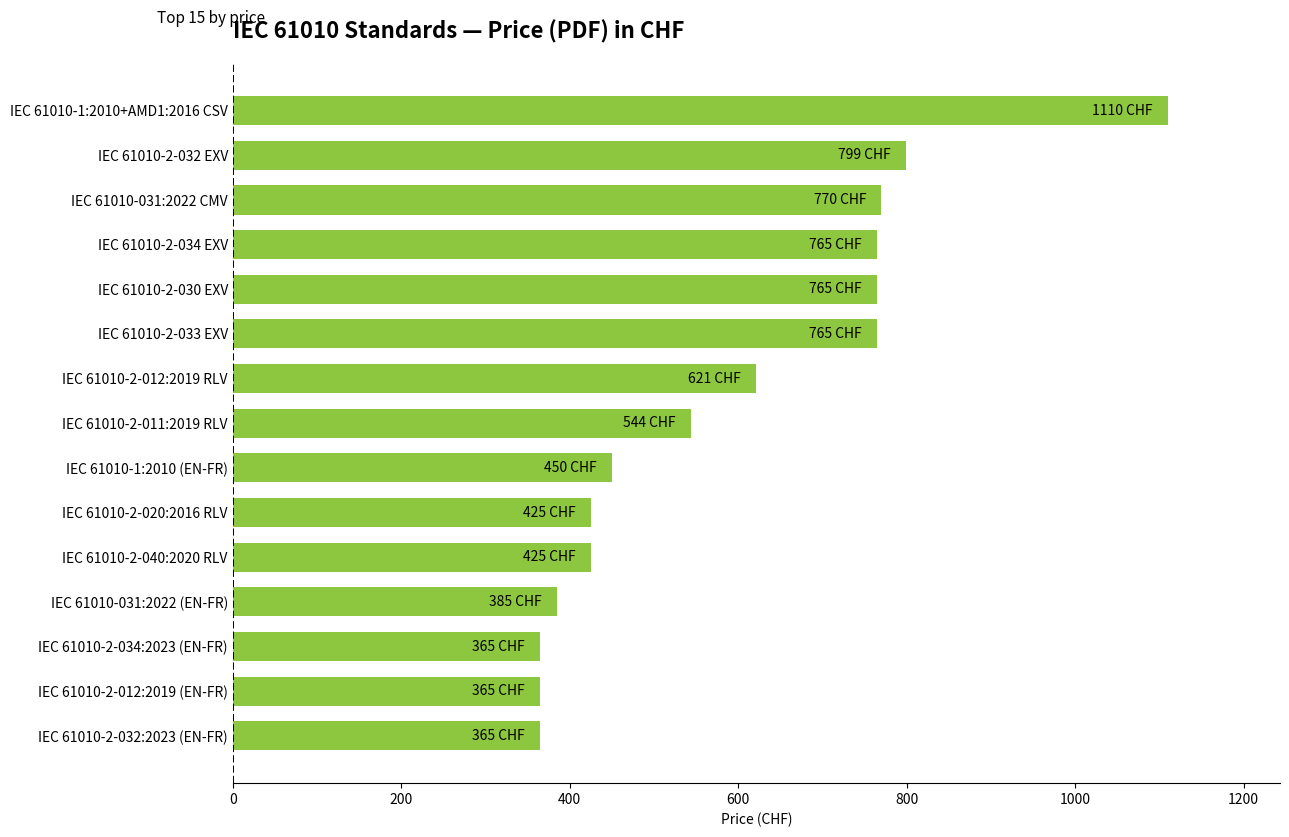

Which category has the highest value across all series?

IEC 61010-1:2010+AMD1:2016 CSV